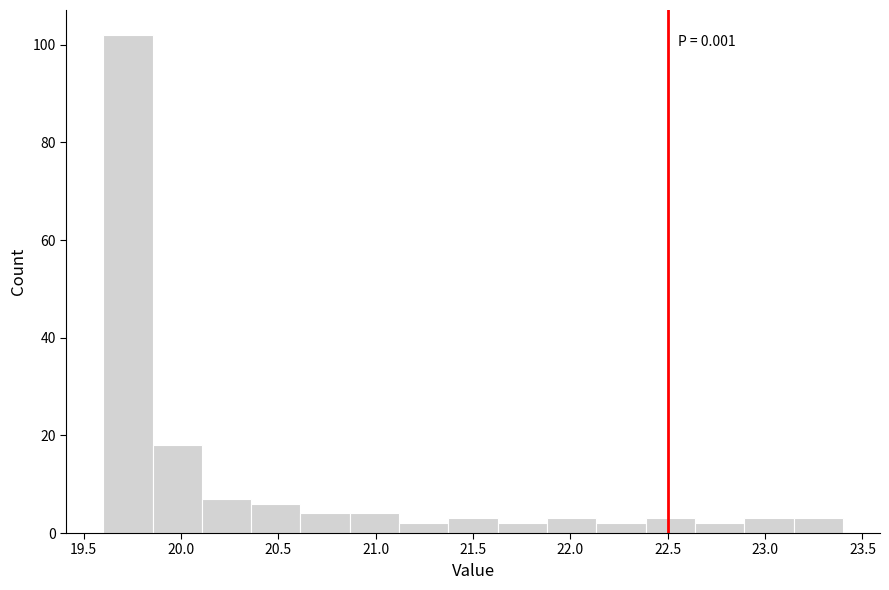

Which range on the x-axis has the tallest bar?

19.60 to 19.85